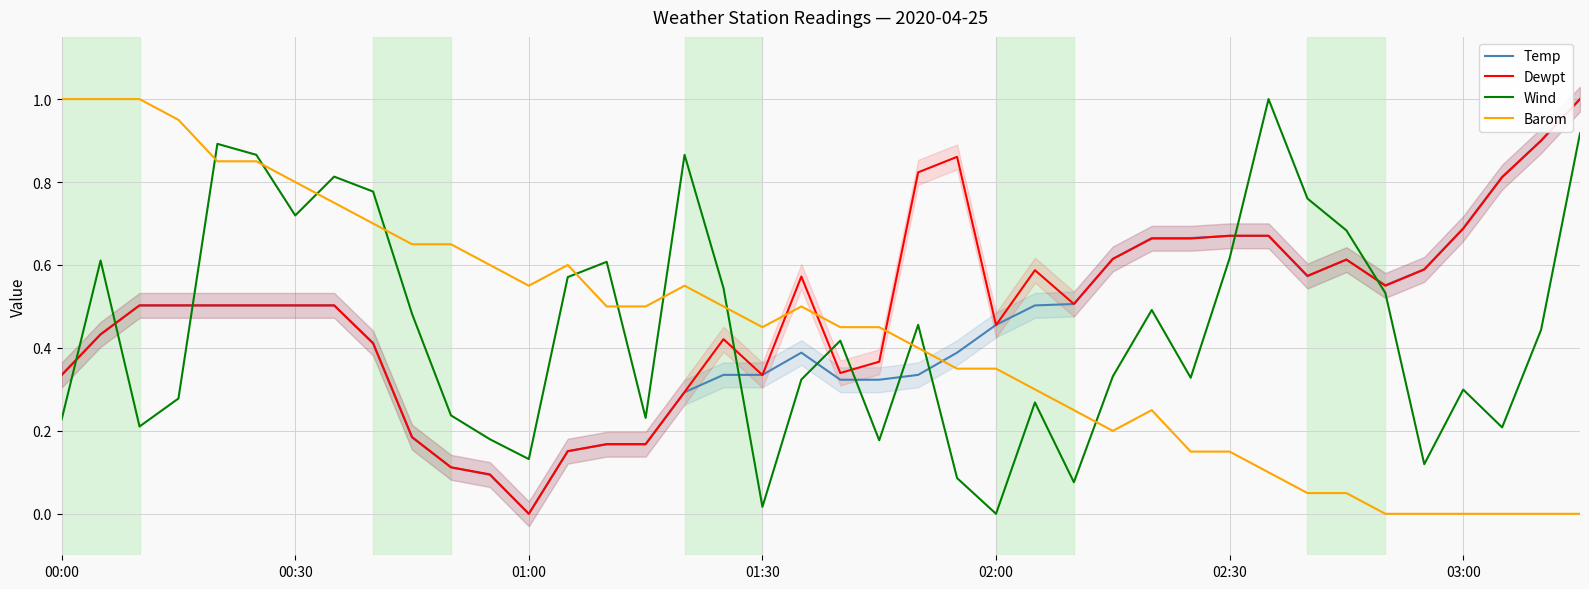

How many distinct data groups are displayed?

4